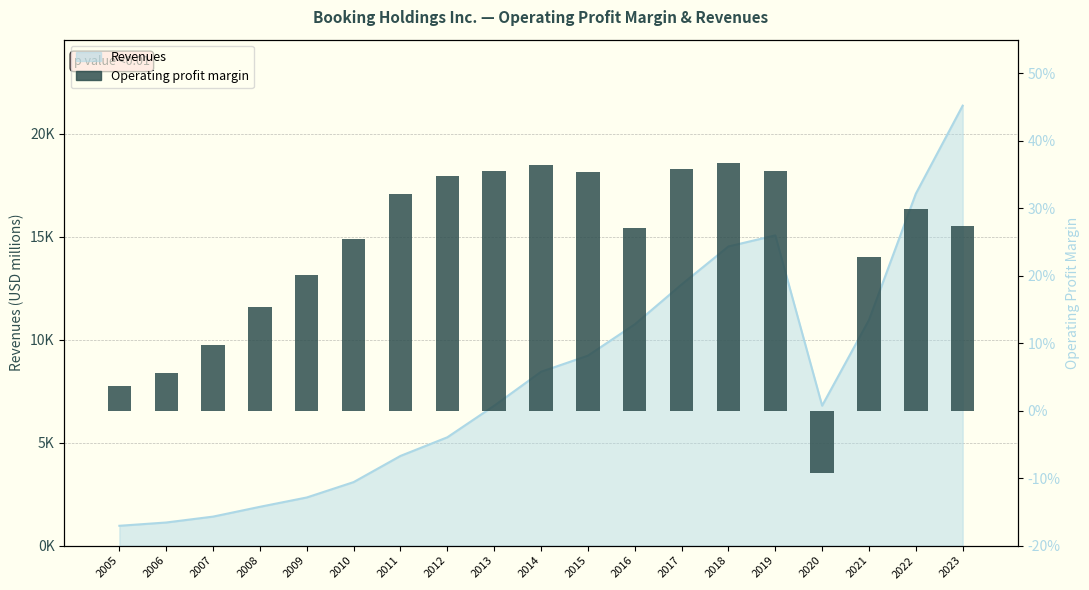

How many negative values are there?

1